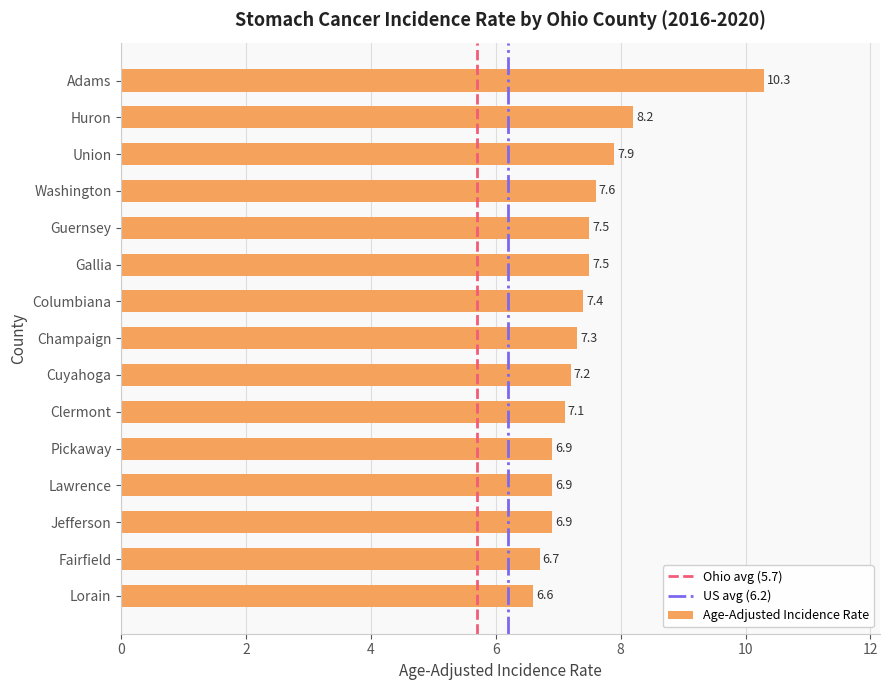

How many values are below 7?

5